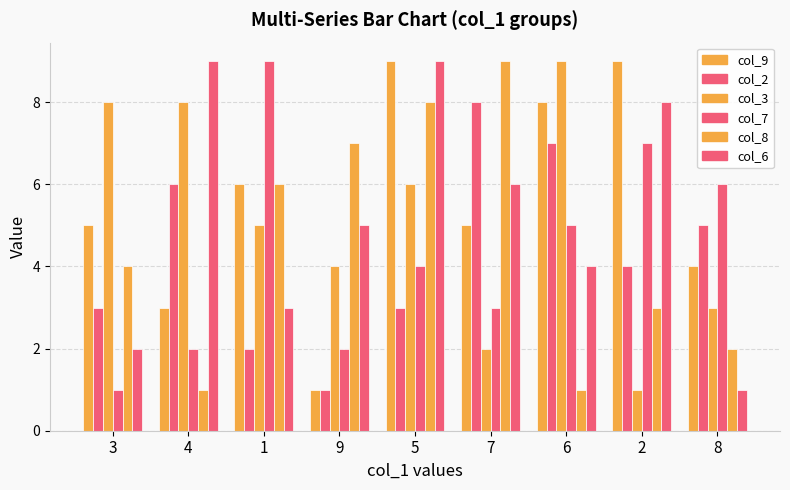

What is the average value of the col_2 series?

4